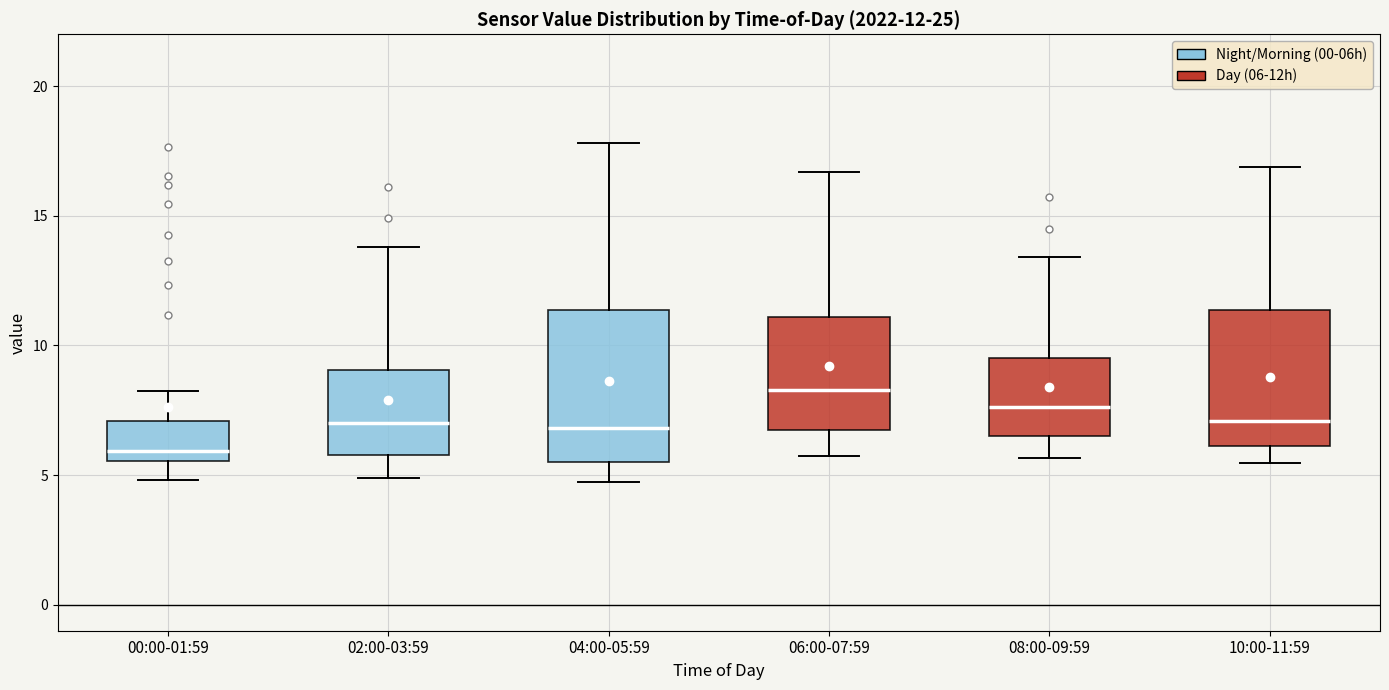

Which box has the lowest median line?

00:00-01:59